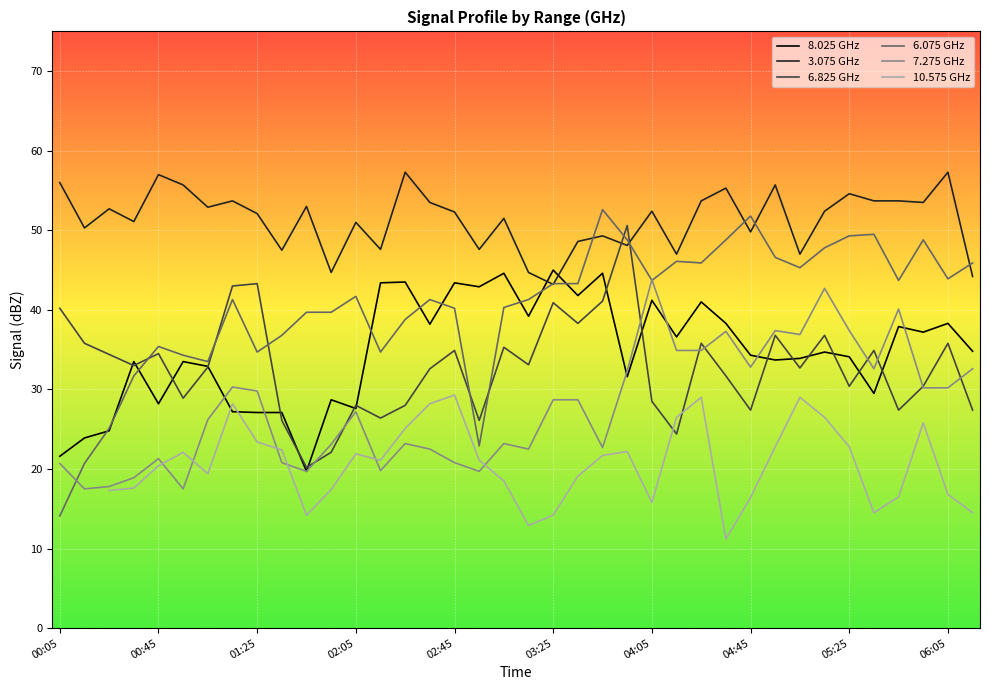

What is the highest value of the 7.275 GHz series?

43.8